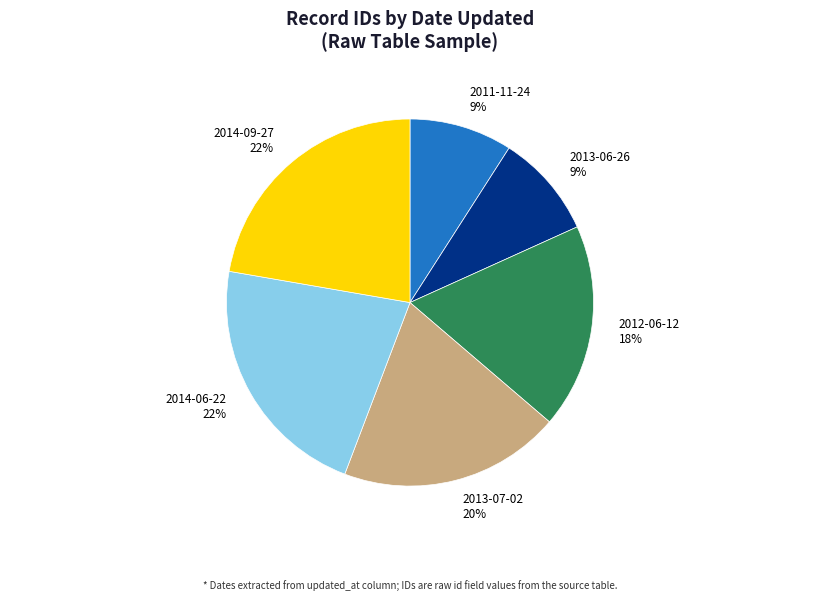

What percentage is the 2011-11-24 slice, to the nearest percent?

9%